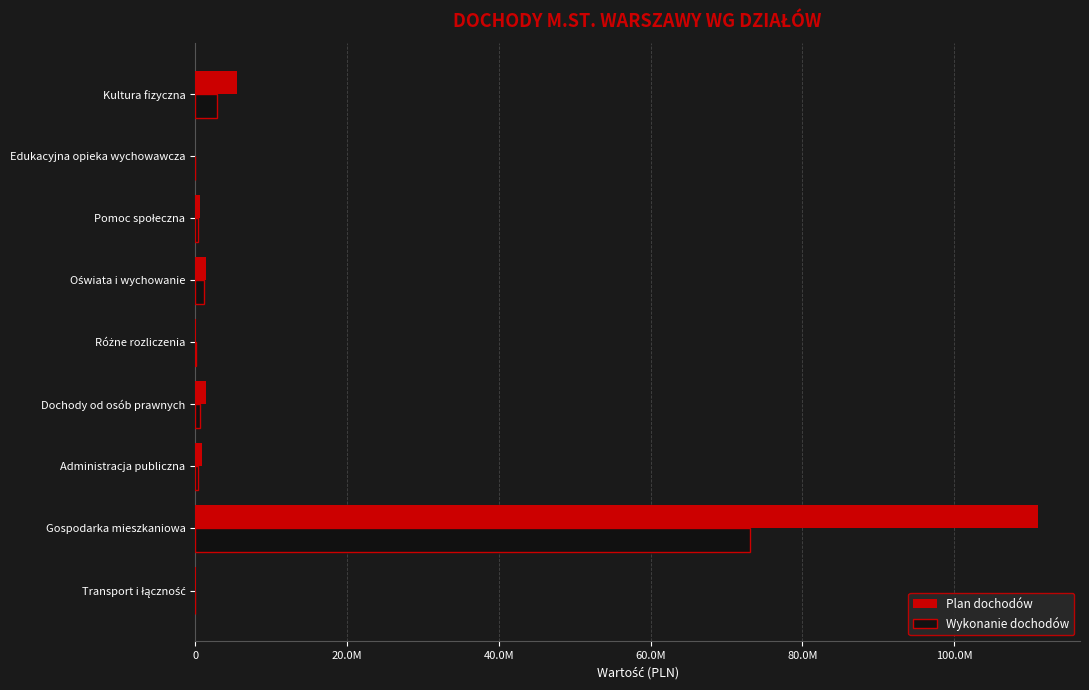

What are all the series names shown in the legend?

Plan dochodów, Wykonanie dochodów